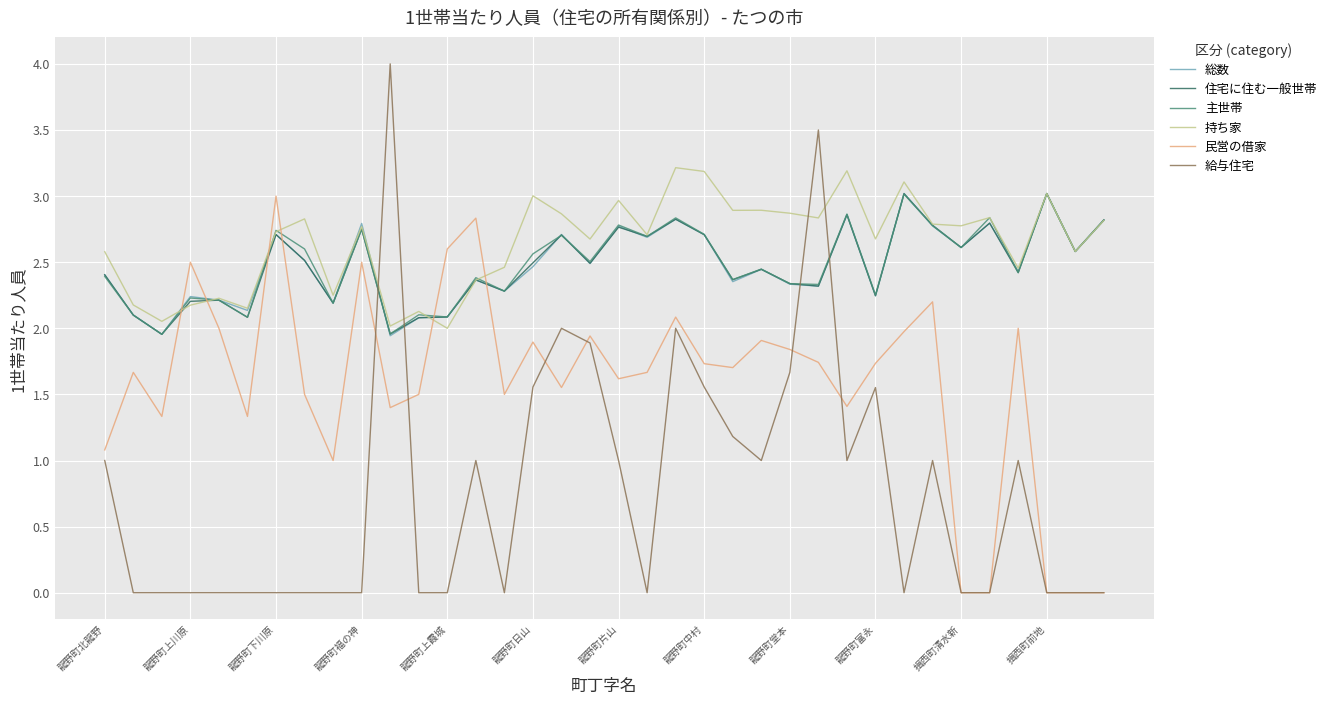

Does the chart have visible grid lines?

Yes